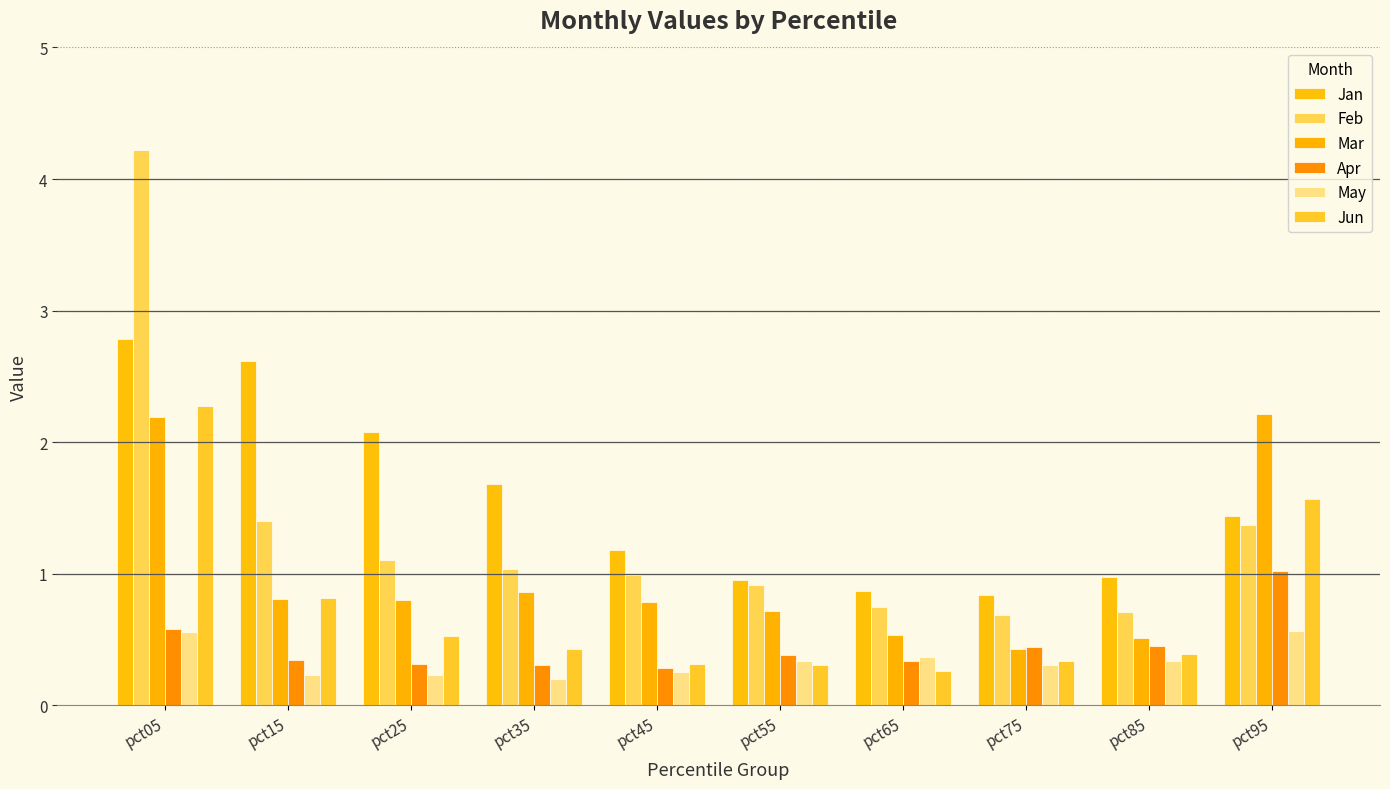

Which series has the largest range (max minus min)?

Feb